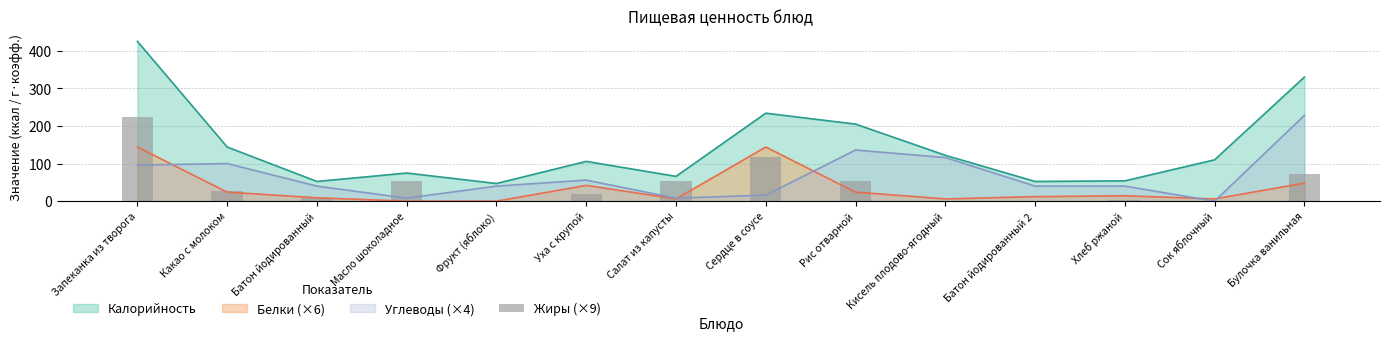

What is the maximum value for Углеводы (×4)?

228.0